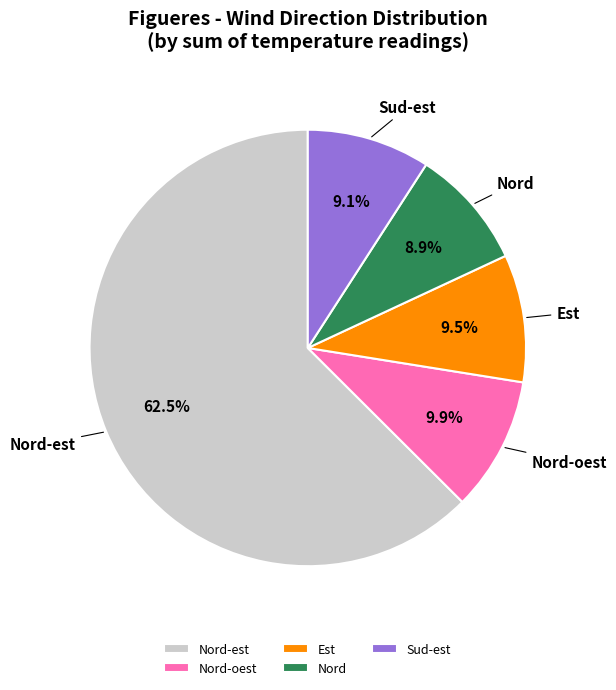

Is the sum of Est and Nord greater than half?

No